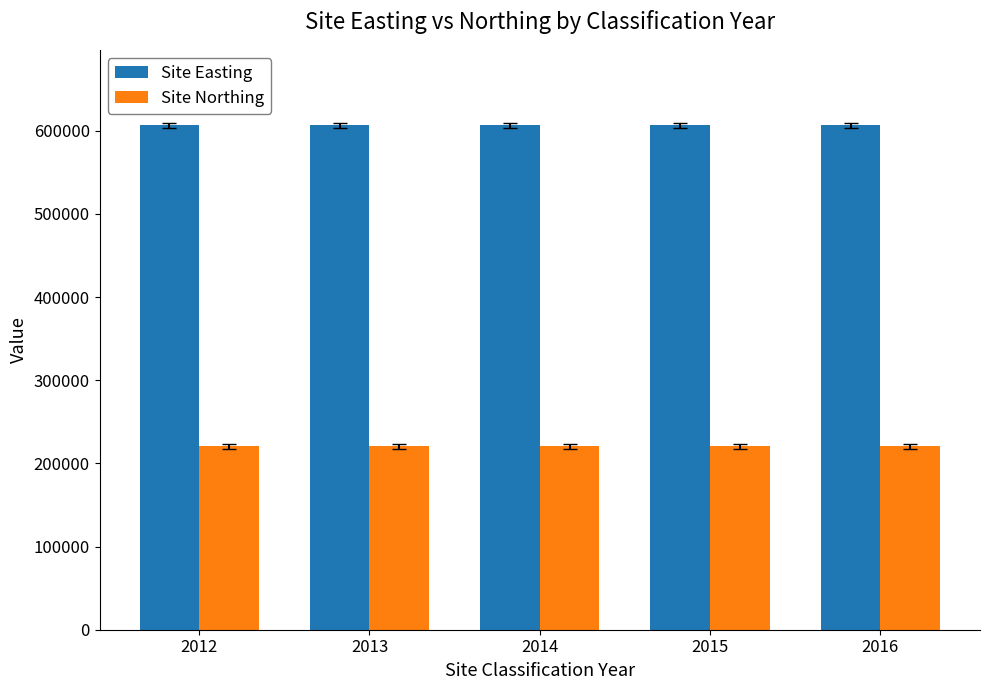

What is the highest value of the Site Northing series?

220474